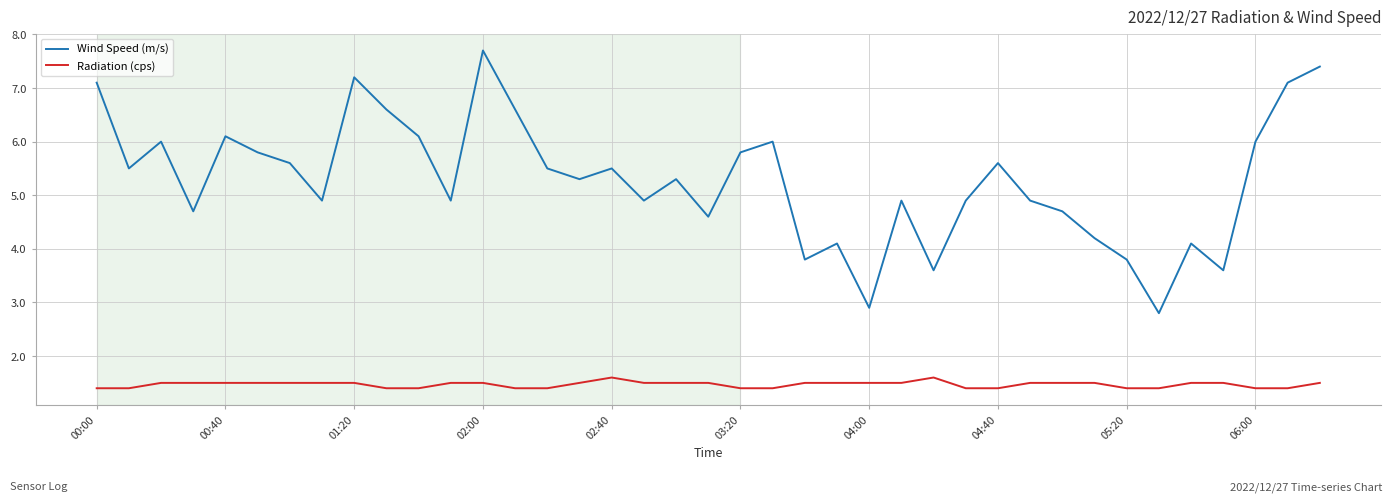

Which series has the largest total across all categories?

Wind Speed (m/s)